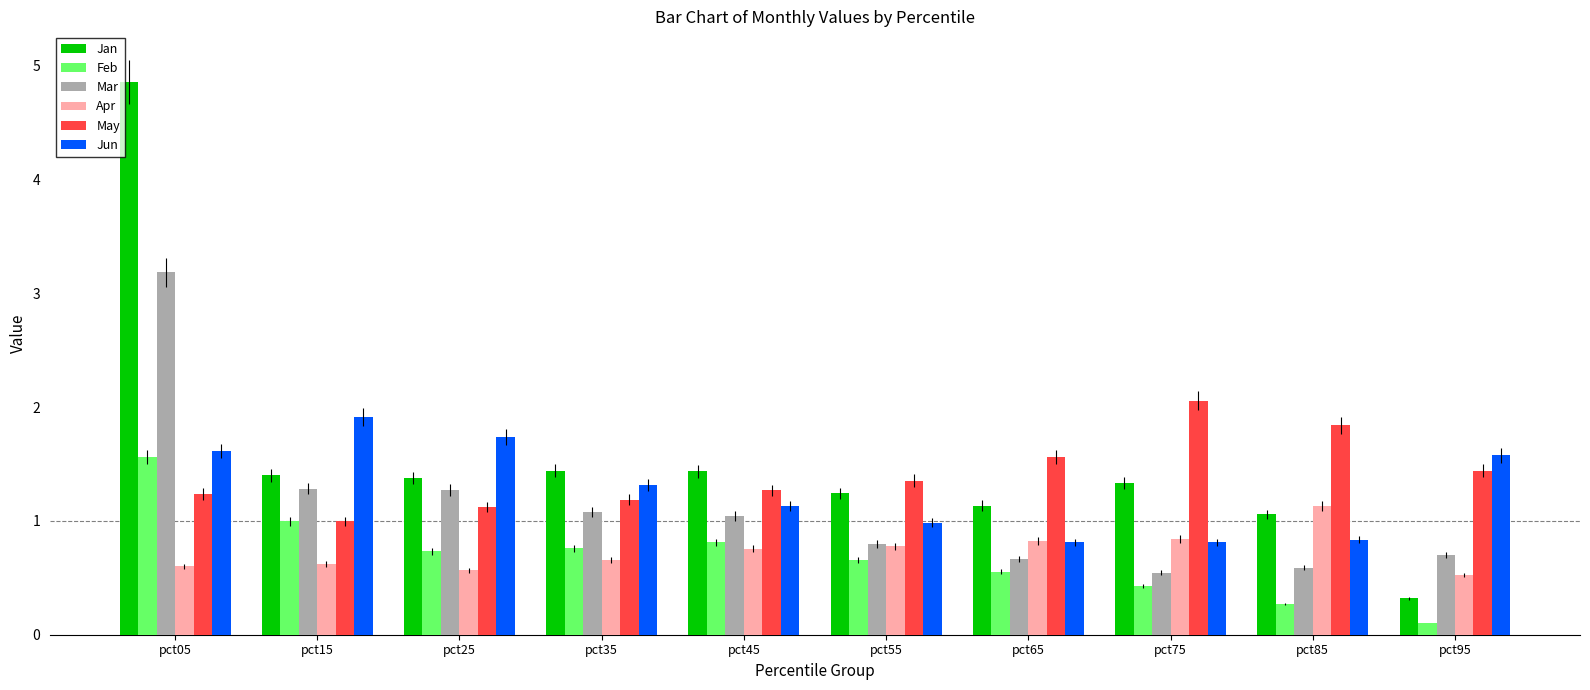

Which series has the largest range (max minus min)?

Jan